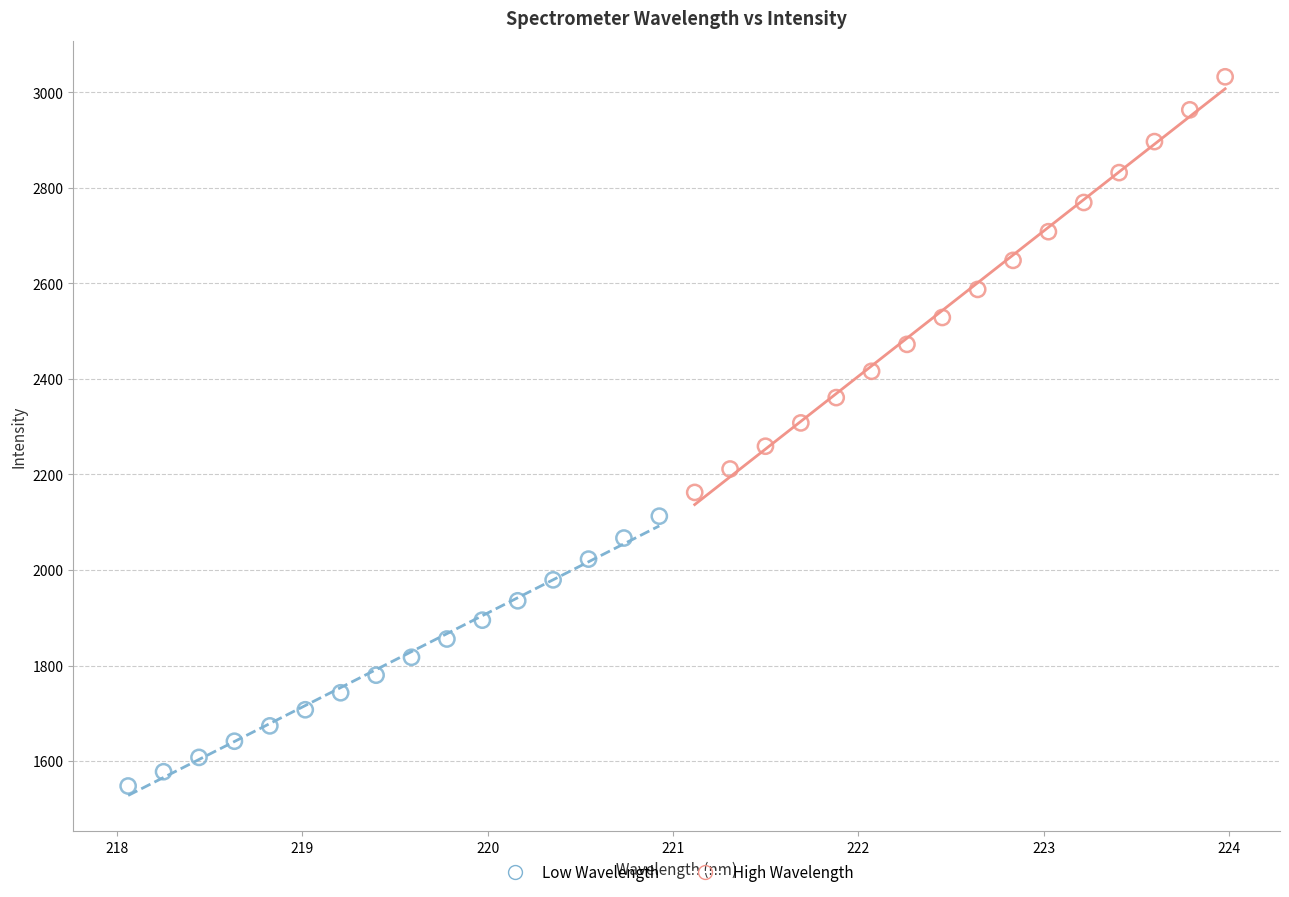

Which series contains the highest Y value?

High Wavelength